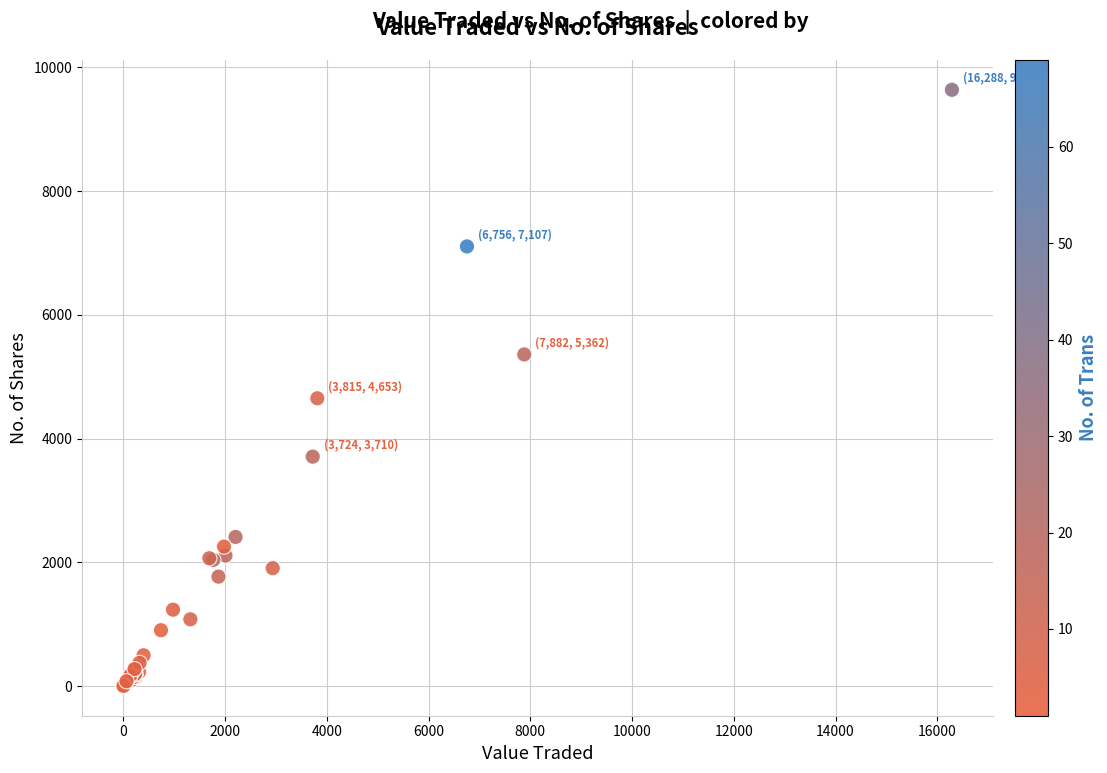

What Y value in the scatter plot is closest to 4821?

4653